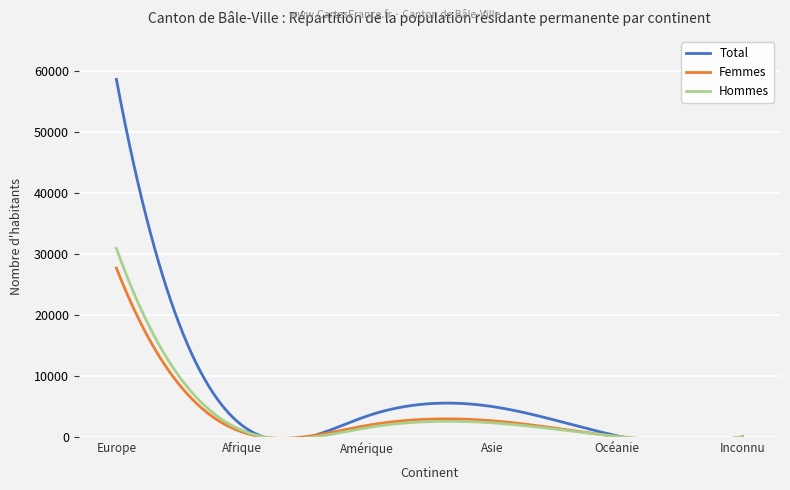

What is the value of the Hommes point at the 3rd from the left?

1527